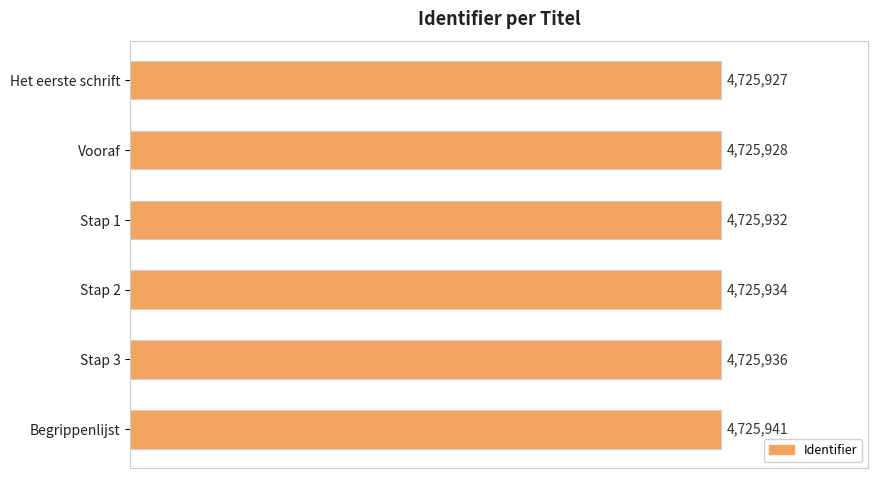

List the labels in order of value, smallest first.

Het eerste schrift, Vooraf, Stap 1, Stap 2, Stap 3, Begrippenlijst